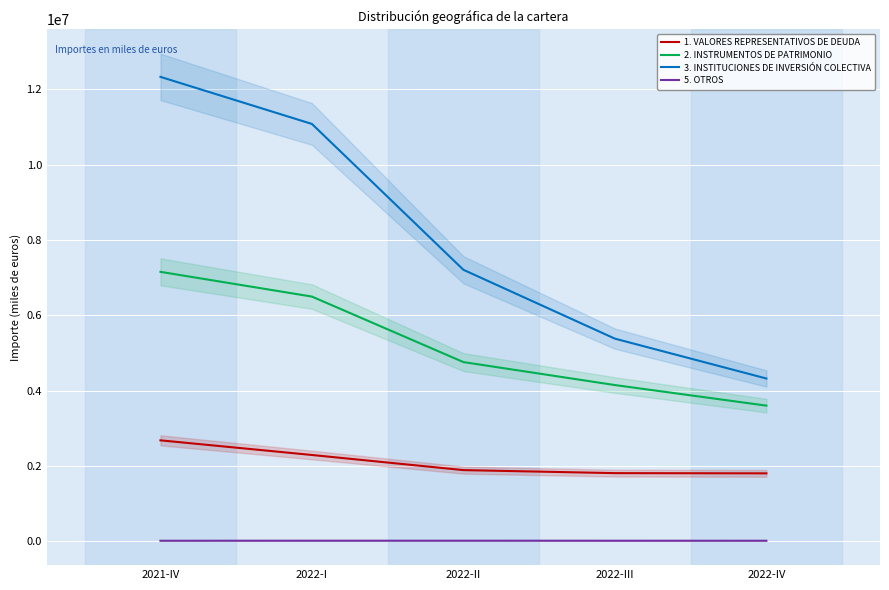

True or false: 3. INSTITUCIONES DE INVERSIÓN COLECTIVA has a value of 12335254 at 2021-IV.

True